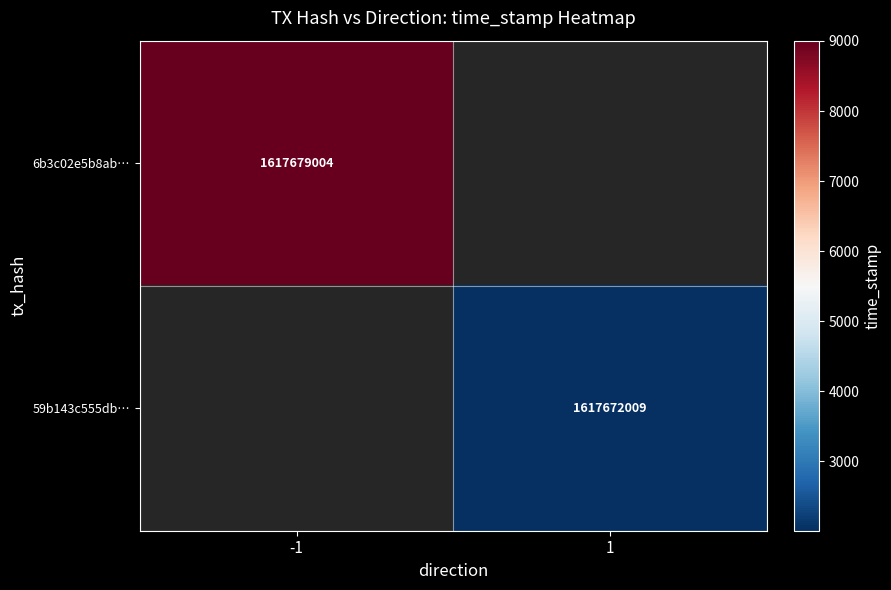

Between 1 and -1, which is larger?

-1